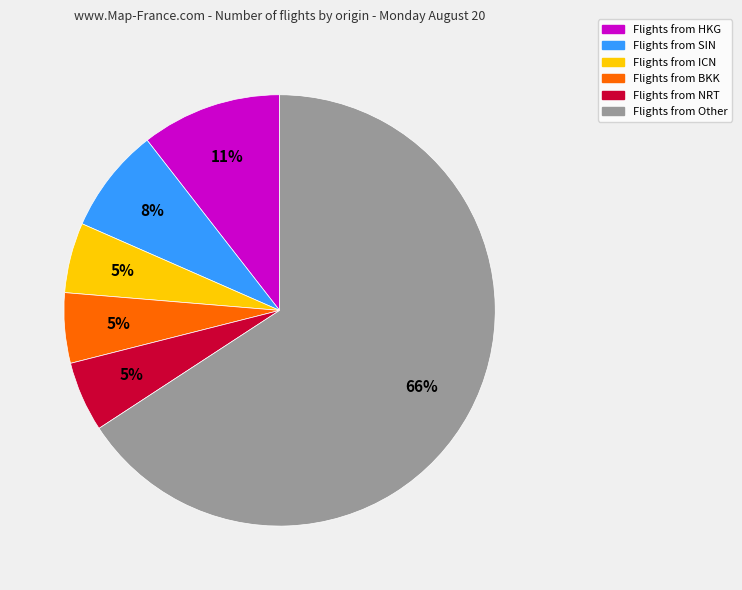

Does any single category account for the majority?

Yes